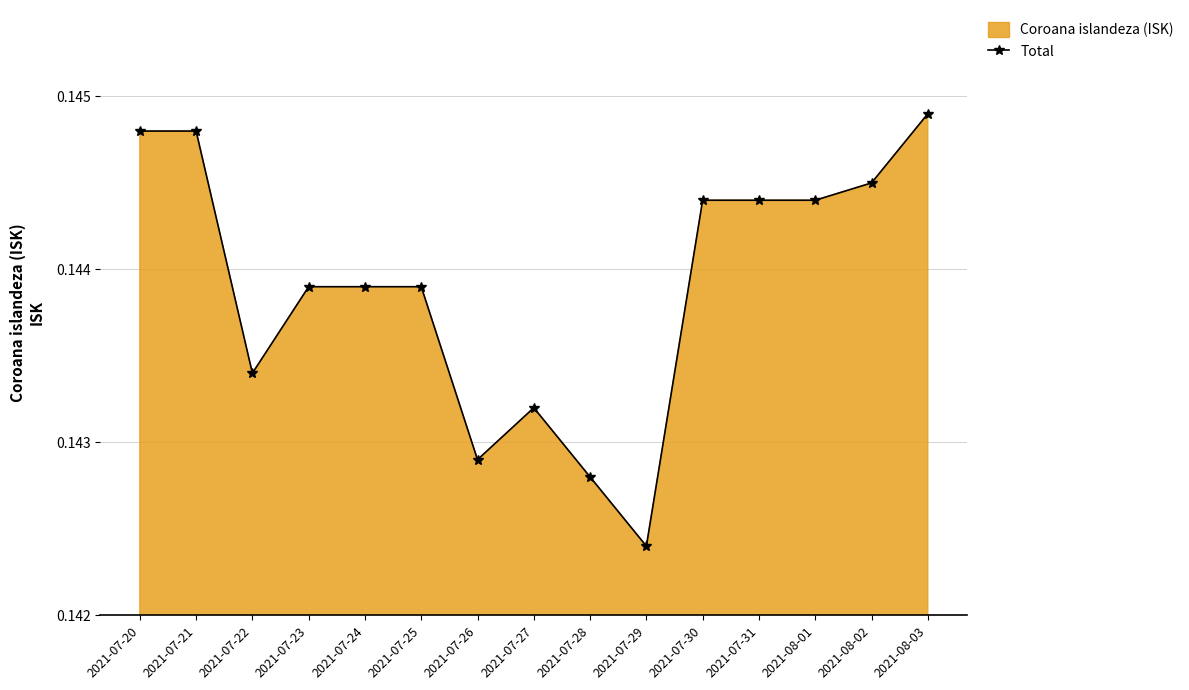

Which has a higher value, 2021-07-28 or 2021-07-20?

2021-07-20